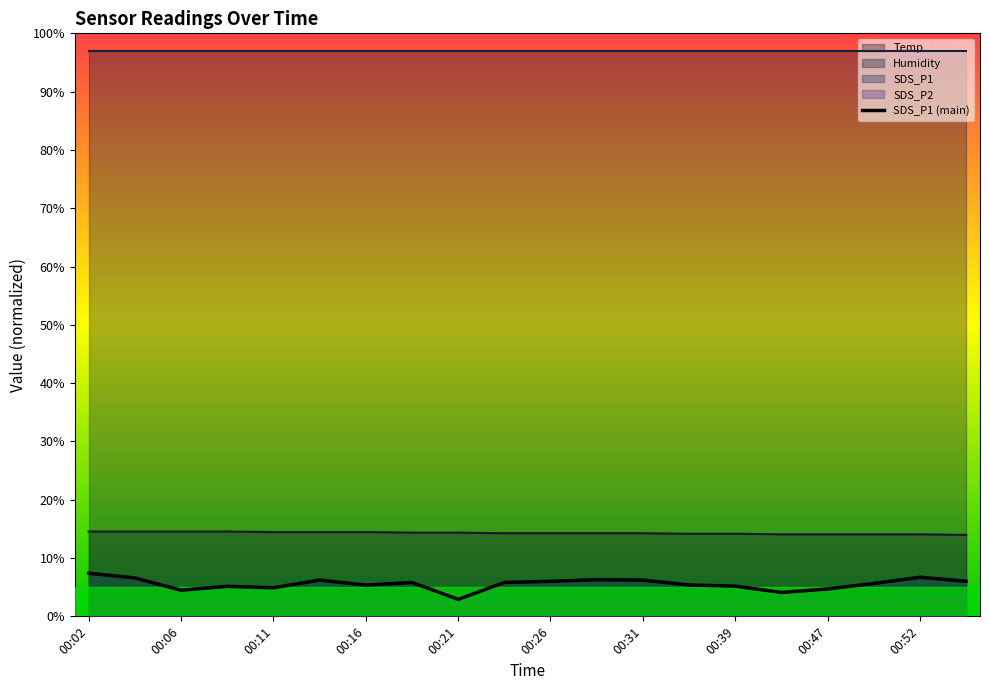

What is the sum of all values?

110.8